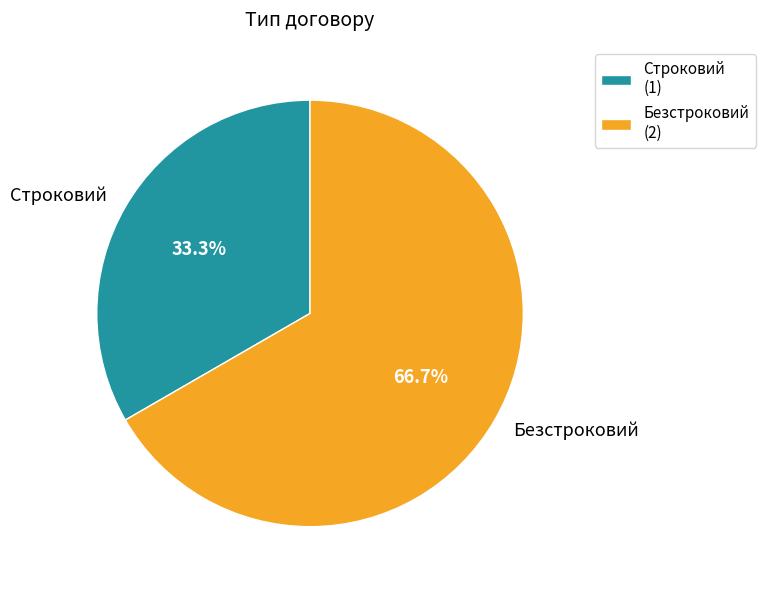

To the nearest percent, what portion does Строковий represent?

33%